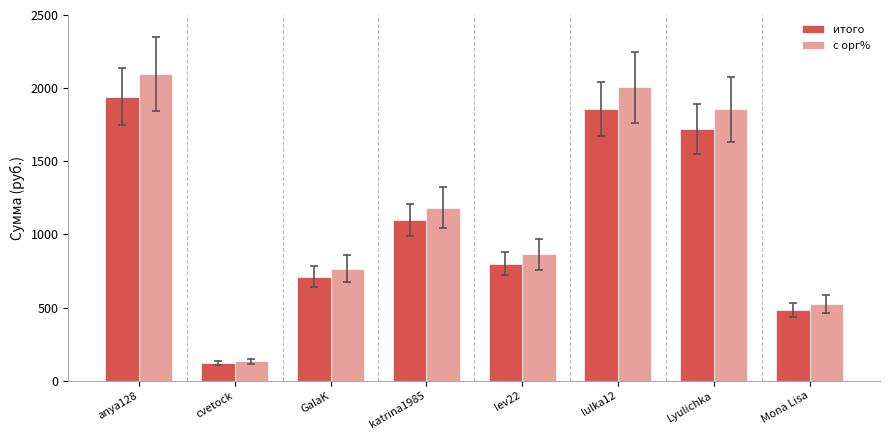

At which label is с орг% closest to 1114?

katrina1985